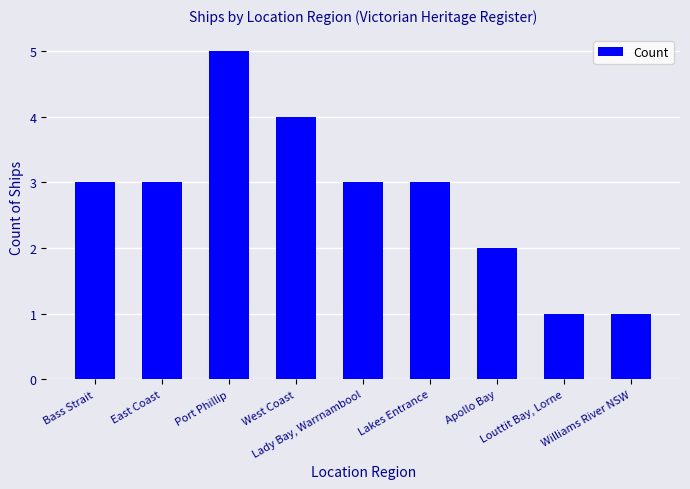

What is the maximum value shown in the chart?

5